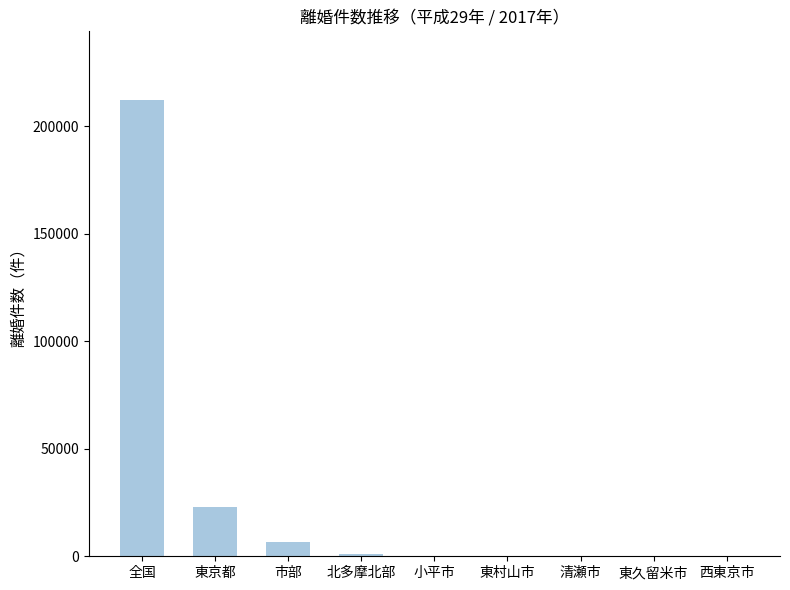

What is the sum of all values?

243974